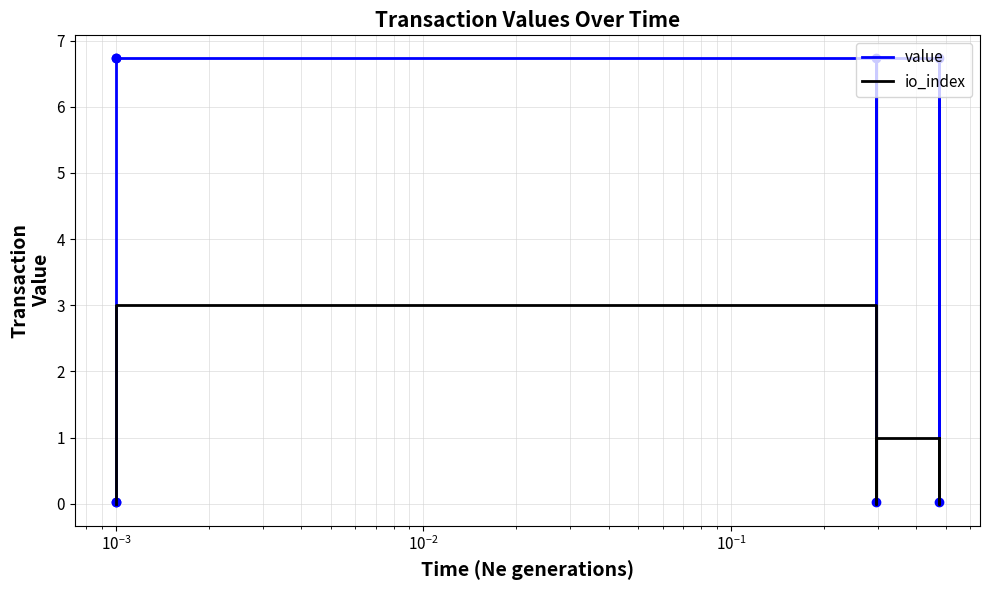

How many intersections are there between io_index and value?

2